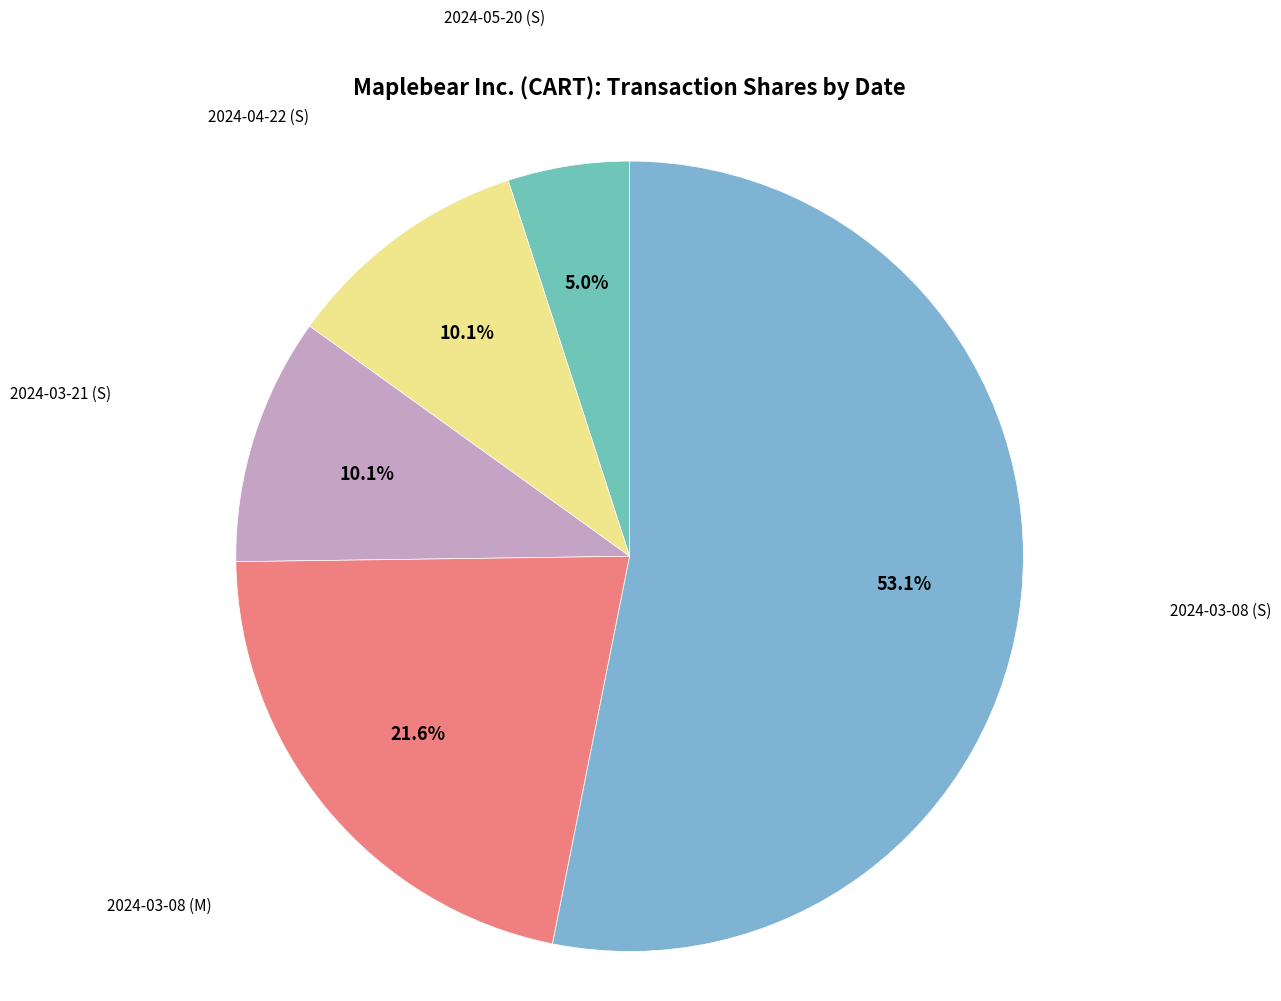

Rank the categories by value from highest to lowest.

2024-03-08 (S), 2024-03-08 (M), 2024-03-21 (S), 2024-04-22 (S), 2024-05-20 (S)